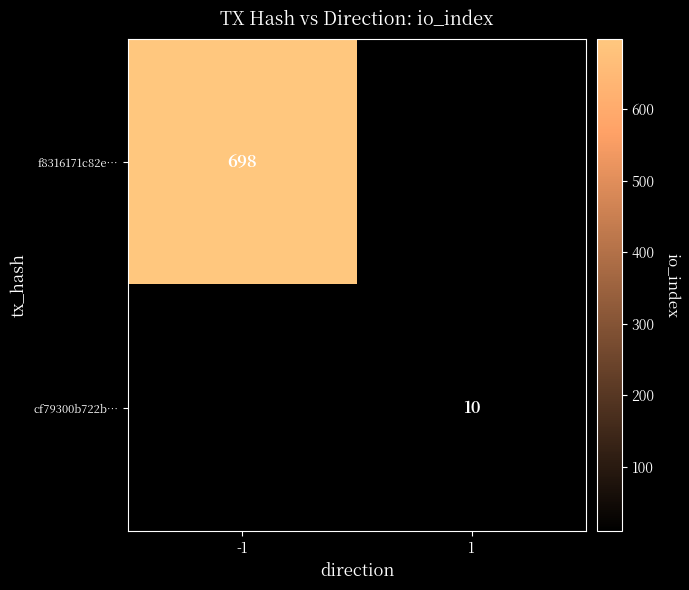

What is the maximum value shown in the chart?

698.0